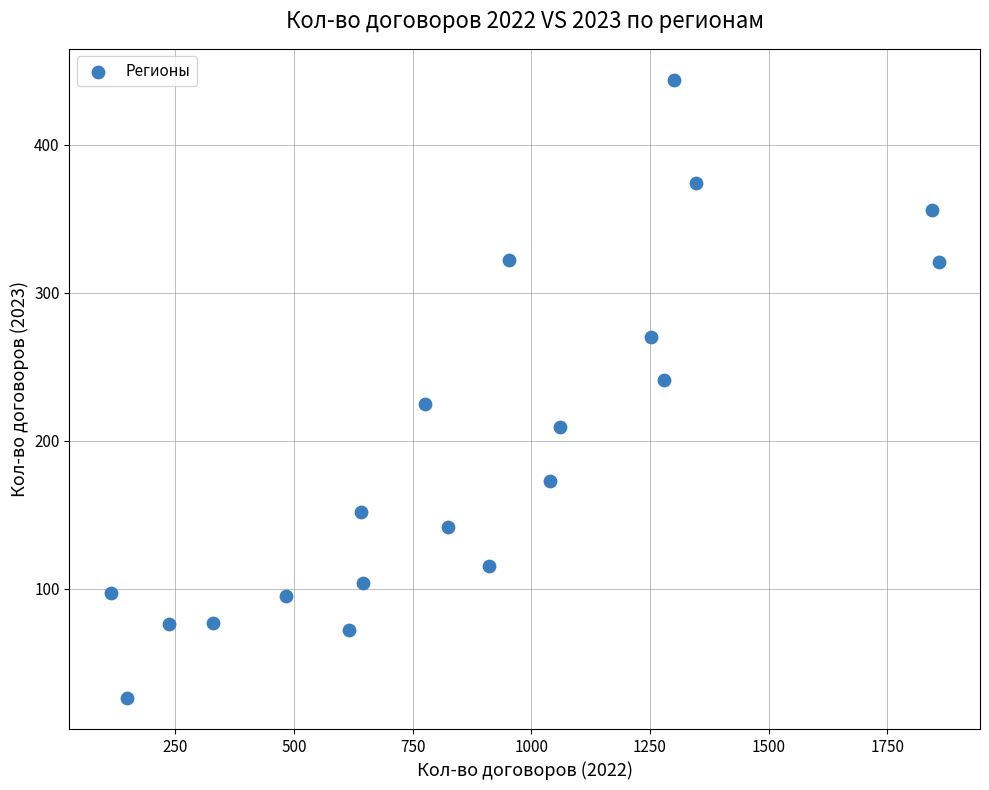

What is the range of X values (max minus min)?

1744